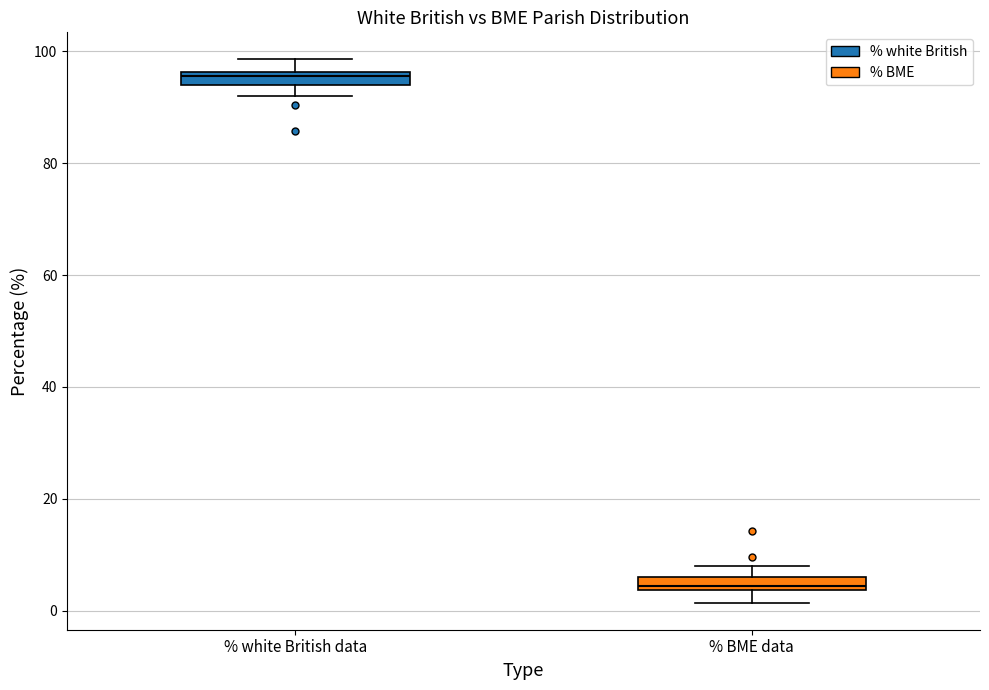

Where is the lower edge of the box for % white British data on the y-axis? The values are not printed on the chart, so give them approximately, as read against the axis.

94